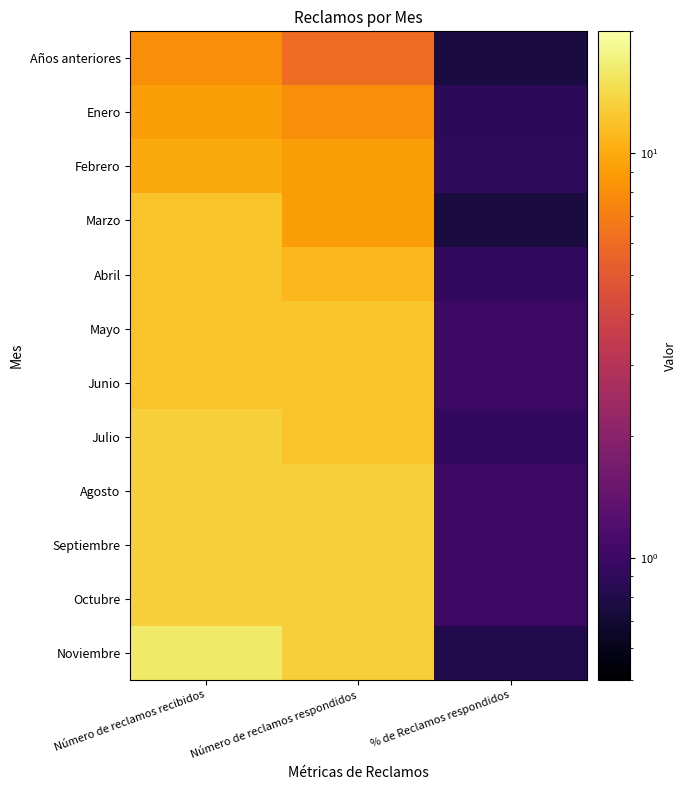

Which label corresponds to the largest value in the chart?

Número de reclamos recibidos